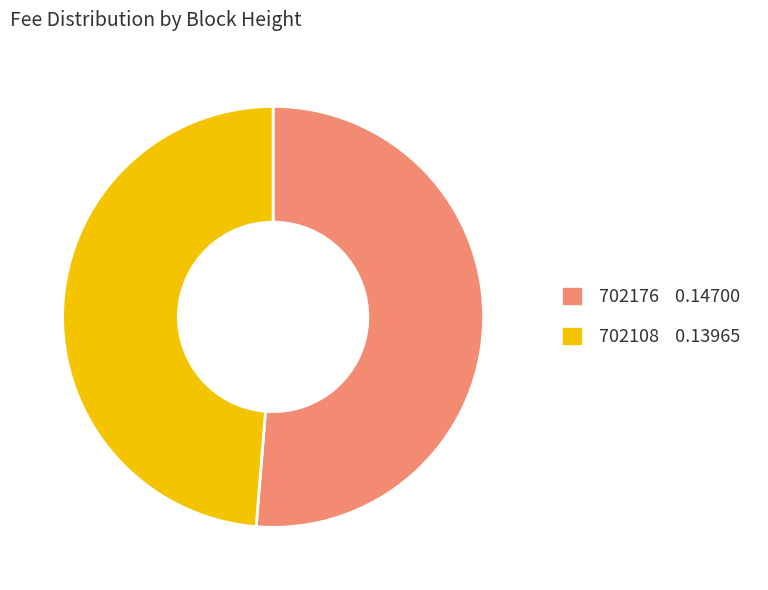

True or false: 702176 accounts for 51% of the total.

True